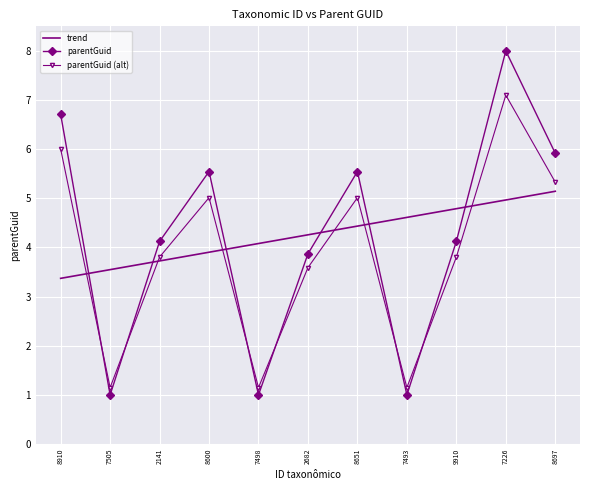

Where does the parentGuid series first go above 4?

8910